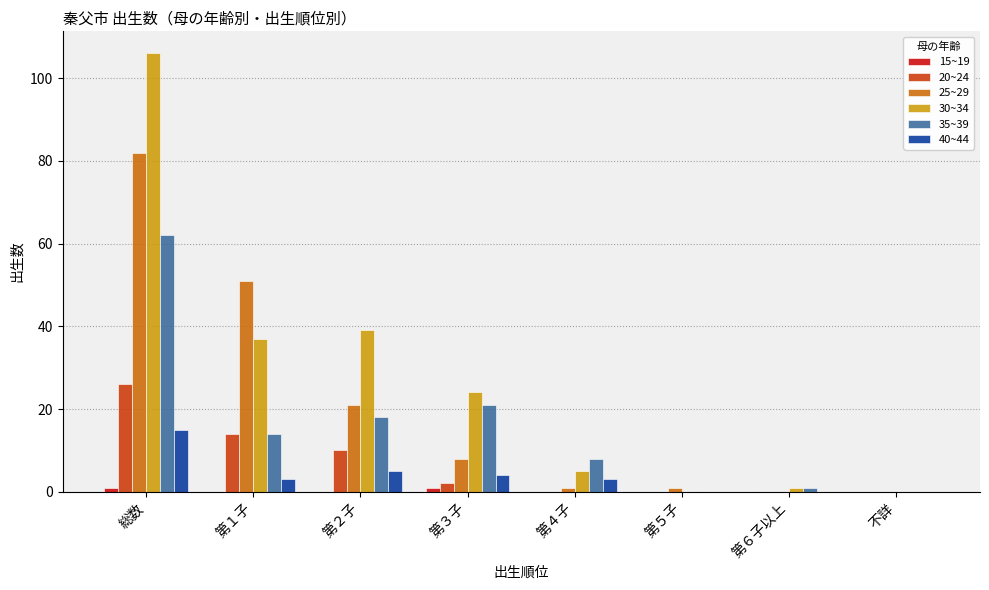

The 35~39 series shows 89 at 総数. True or false?

False